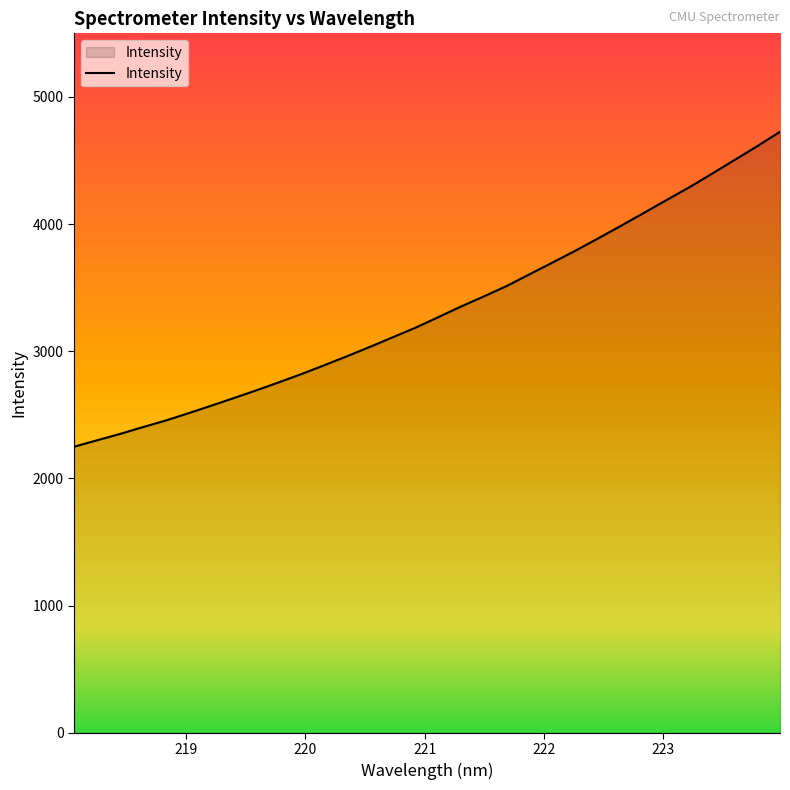

What is the difference between the maximum and minimum values?

2476.6